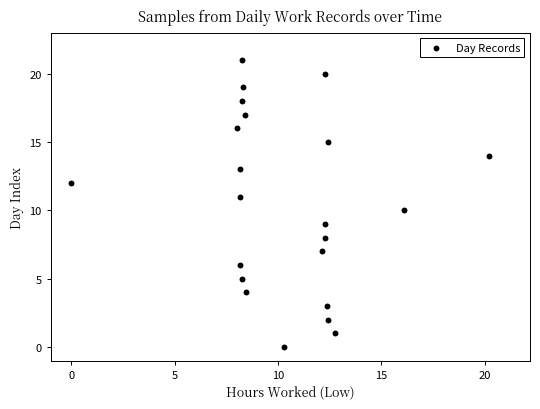

What is the range of Y values (max minus min)?

21